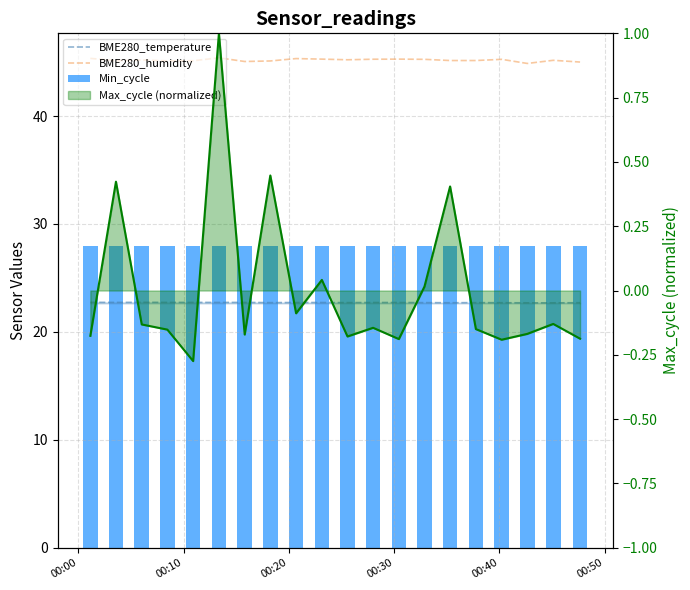

What is the minimum value for BME280_humidity?

44.9